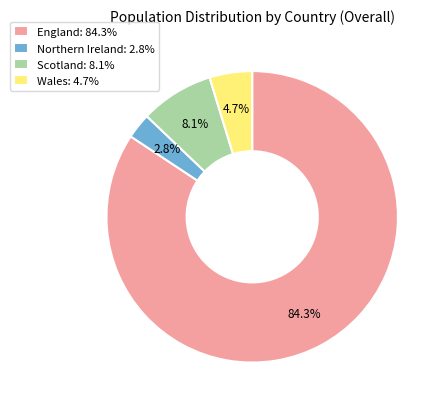

Does England account for over 50% of the chart?

Yes